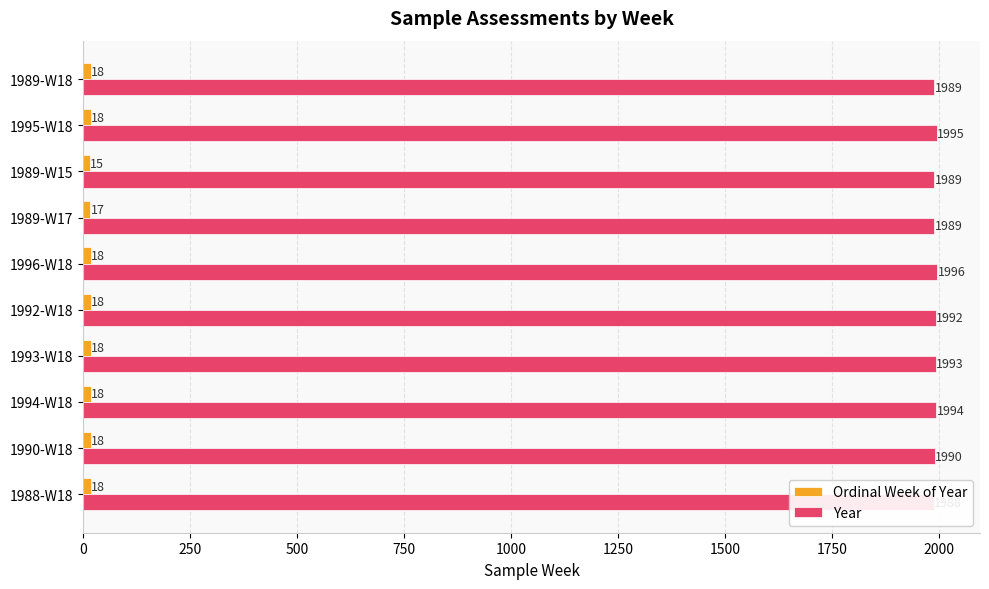

What is the average value of the Ordinal Week of Year series?

18